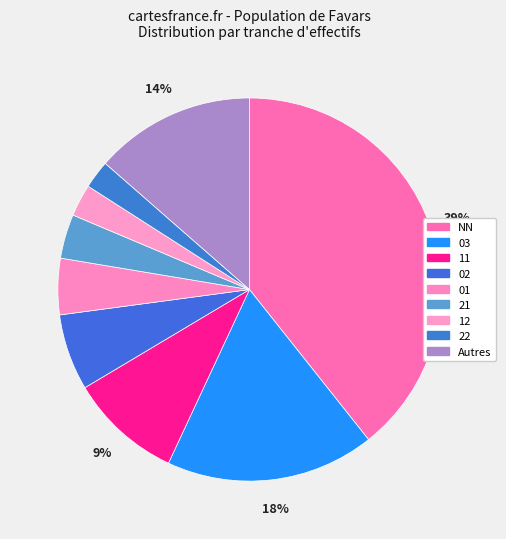

To the nearest percent, what portion does 22 represent?

2%